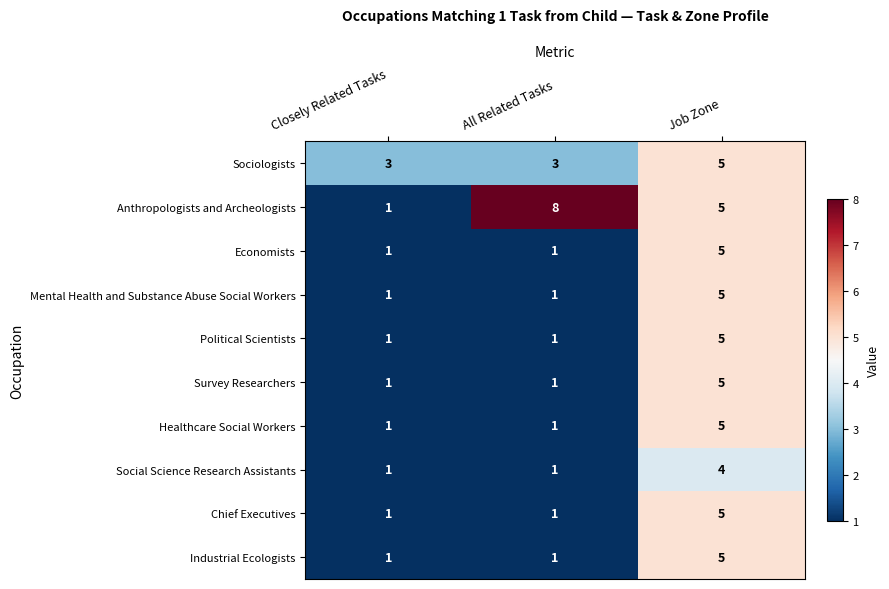

Reading right to left, extract all data points from this chart.

Sociologists: 5	3	3
Anthropologists and Archeologists: 5	8	1
Economists: 5	1	1
Mental Health and Substance Abuse Social Workers: 5	1	1
Political Scientists: 5	1	1
Survey Researchers: 5	1	1
Healthcare Social Workers: 5	1	1
Social Science Research Assistants: 4	1	1
Chief Executives: 5	1	1
Industrial Ecologists: 5	1	1